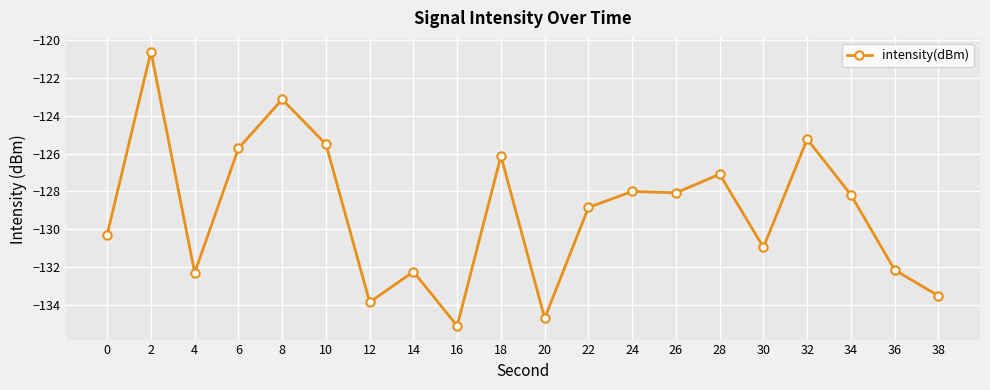

What is the difference between the maximum and minimum values?

14.4